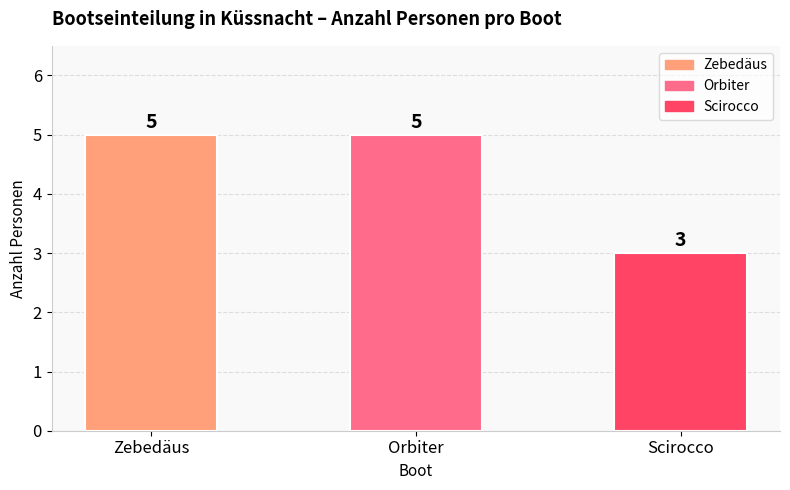

Reading left to right, list all the values displayed in this chart.

Zebedäus=5	Orbiter=5	Scirocco=3